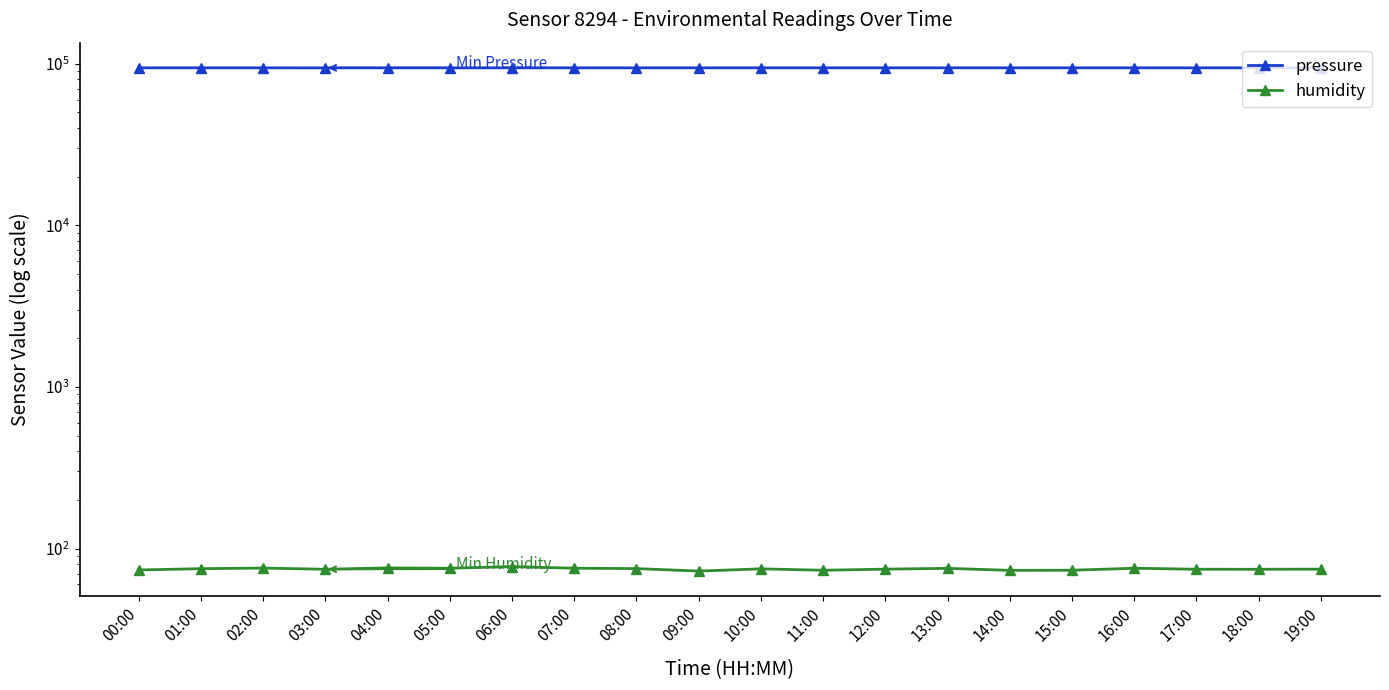

What is the label of the 17th point from the right?

03:00